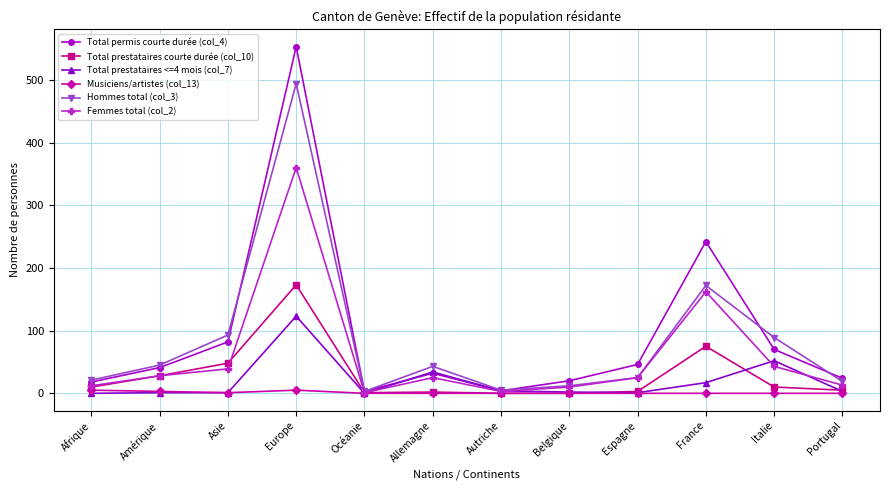

How many Musiciens/artistes (col_13) values are between 0 and 3?

10